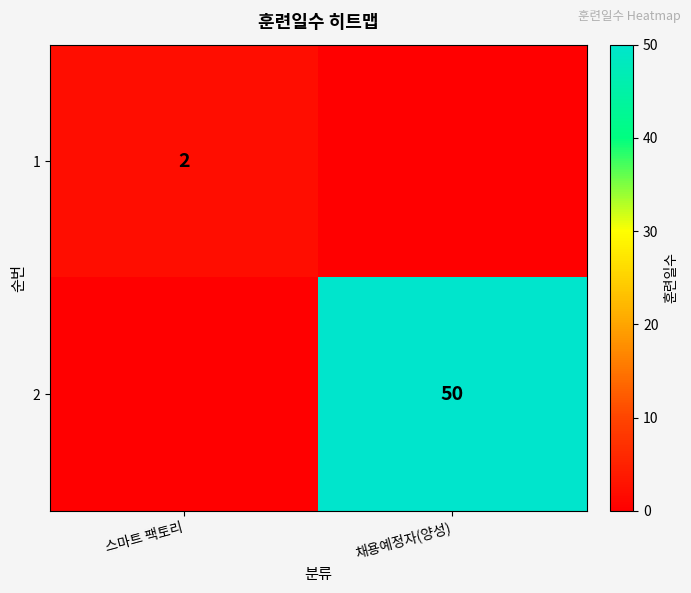

Which label corresponds to the smallest value in the chart?

채용예정자(양성)